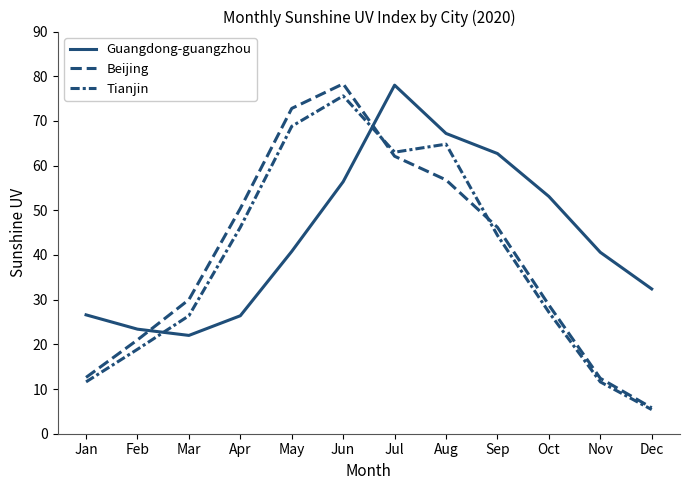

Which series ends up on top after the final intersection of Tianjin and Guangdong-guangzhou?

Guangdong-guangzhou